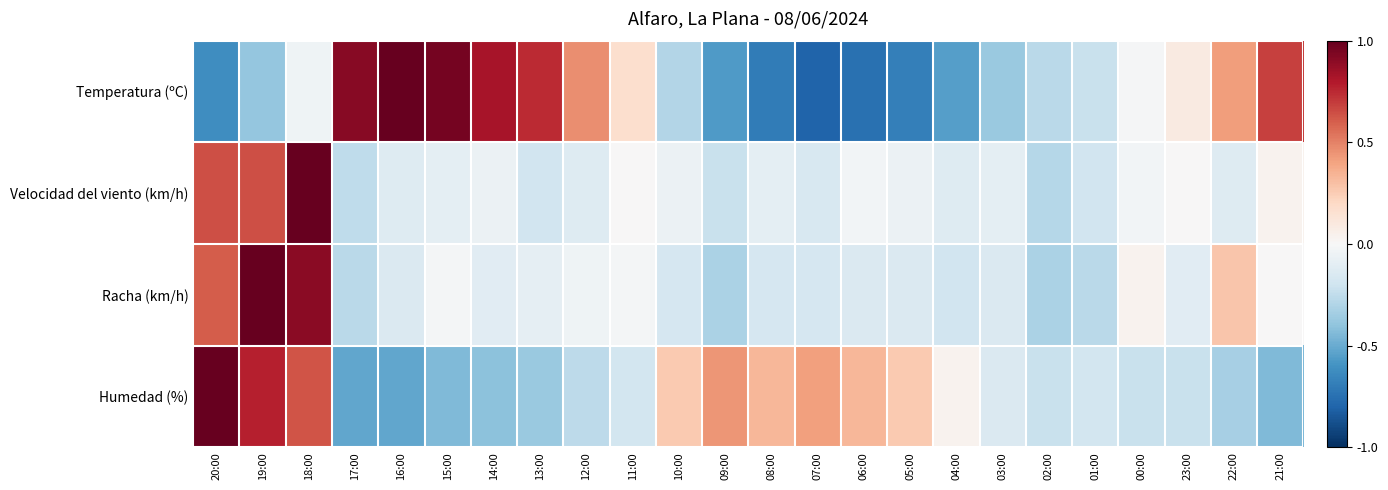

Reading left to right, transcribe all the data shown in this chart.

Temperatura (ºC): 20:00=-0.6	19:00=-0.4	18:00=-0.0	17:00=0.9	16:00=1.0	15:00=1.0	14:00=0.8	13:00=0.7	12:00=0.5	11:00=0.2	10:00=-0.3	09:00=-0.6	08:00=-0.7	07:00=-0.8	06:00=-0.7	05:00=-0.7	04:00=-0.5	03:00=-0.4	02:00=-0.3	01:00=-0.2	00:00=-0.0	23:00=0.1	22:00=0.4	21:00=0.7
Velocidad del viento (km/h): 20:00=0.6	19:00=0.6	18:00=1.0	17:00=-0.3	16:00=-0.1	15:00=-0.1	14:00=-0.1	13:00=-0.2	12:00=-0.1	11:00=0.0	10:00=-0.1	09:00=-0.2	08:00=-0.1	07:00=-0.2	06:00=-0.0	05:00=-0.1	04:00=-0.1	03:00=-0.1	02:00=-0.3	01:00=-0.2	00:00=-0.0	23:00=0.0	22:00=-0.1	21:00=0.0
Racha (km/h): 20:00=0.6	19:00=1.0	18:00=0.9	17:00=-0.3	16:00=-0.1	15:00=-0.0	14:00=-0.1	13:00=-0.1	12:00=-0.0	11:00=-0.0	10:00=-0.2	09:00=-0.3	08:00=-0.2	07:00=-0.2	06:00=-0.1	05:00=-0.1	04:00=-0.2	03:00=-0.1	02:00=-0.3	01:00=-0.3	00:00=0.0	23:00=-0.1	22:00=0.3	21:00=0.0
Humedad (%): 20:00=1.0	19:00=0.8	18:00=0.6	17:00=-0.5	16:00=-0.5	15:00=-0.4	14:00=-0.4	13:00=-0.4	12:00=-0.3	11:00=-0.2	10:00=0.3	09:00=0.4	08:00=0.3	07:00=0.4	06:00=0.3	05:00=0.3	04:00=0.0	03:00=-0.1	02:00=-0.2	01:00=-0.2	00:00=-0.2	23:00=-0.2	22:00=-0.3	21:00=-0.4